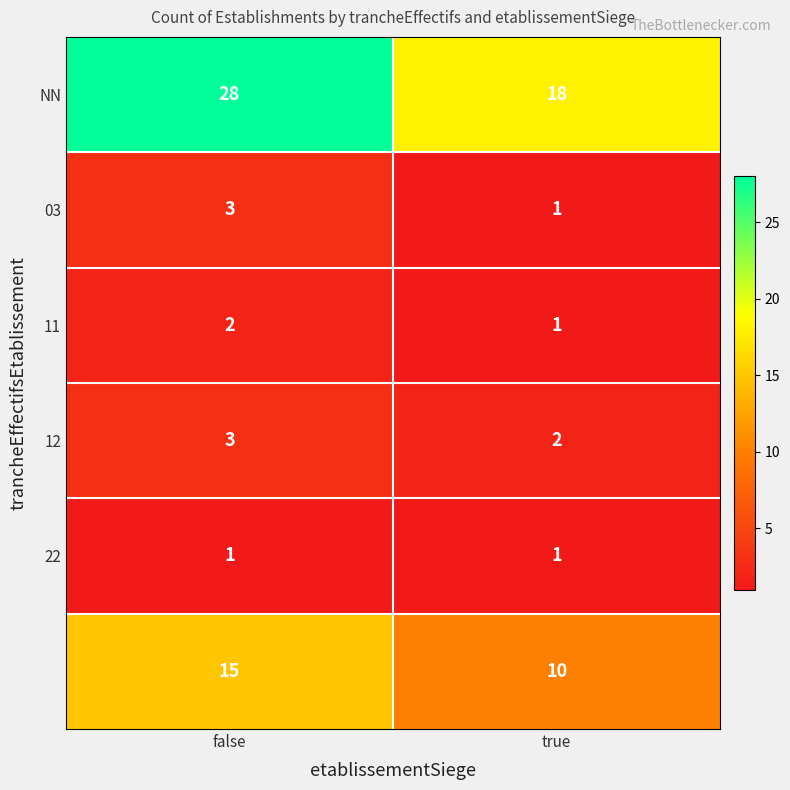

Which category has the highest value across all series?

false